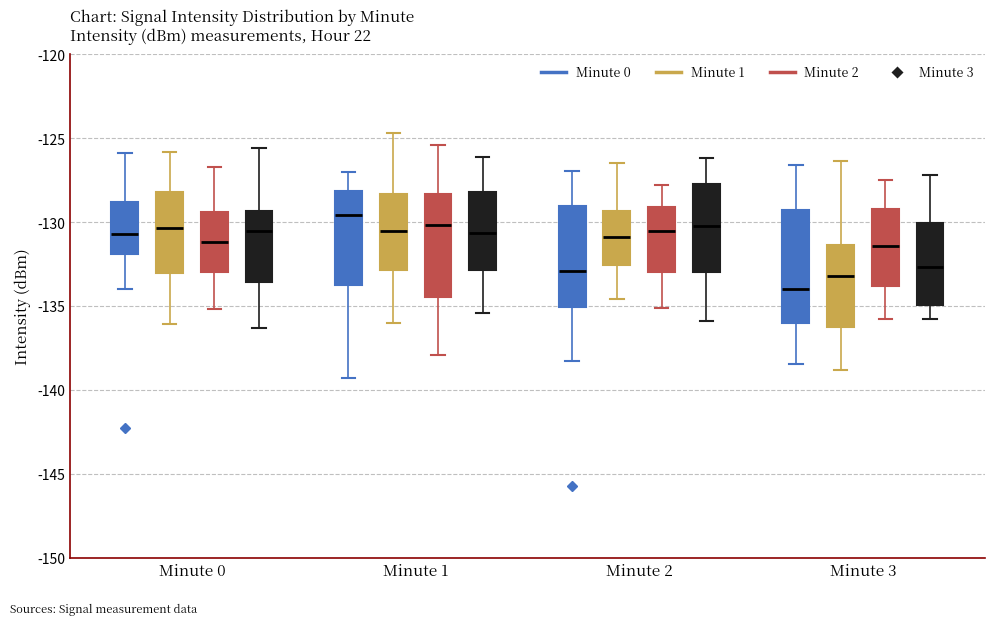

Comparing the boxes themselves (not the whiskers), which one is the tallest?

Minute 3 (Minute 0)